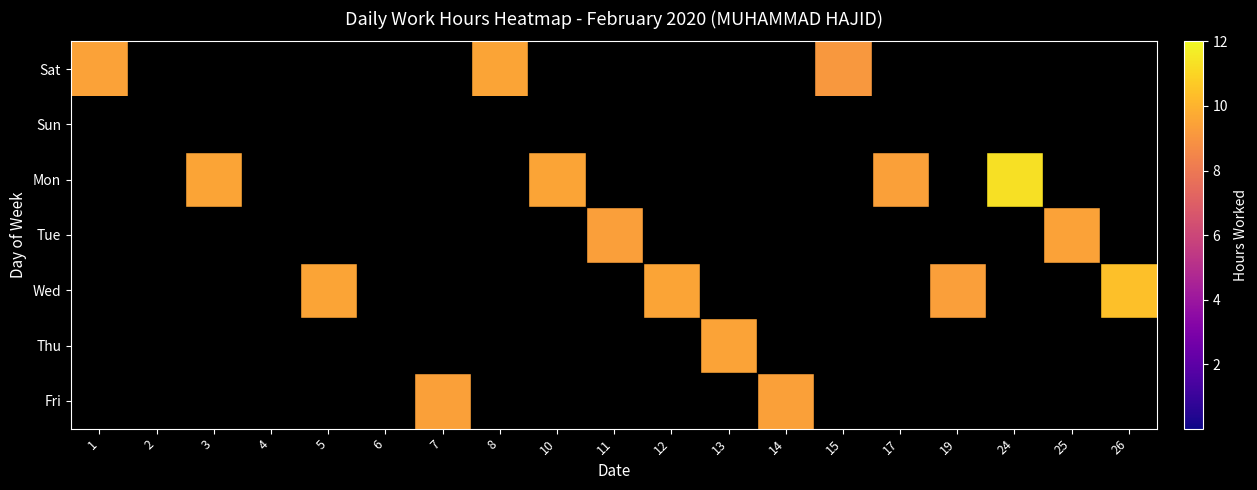

Rank the series at 25 from highest to lowest value.

Tue, Sat, Sun, Mon, Wed, Thu, Fri